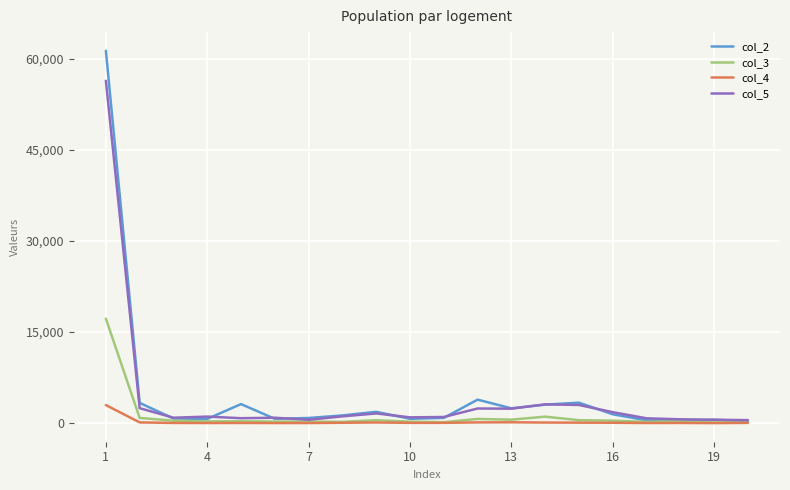

What is the greatest value displayed?

61347